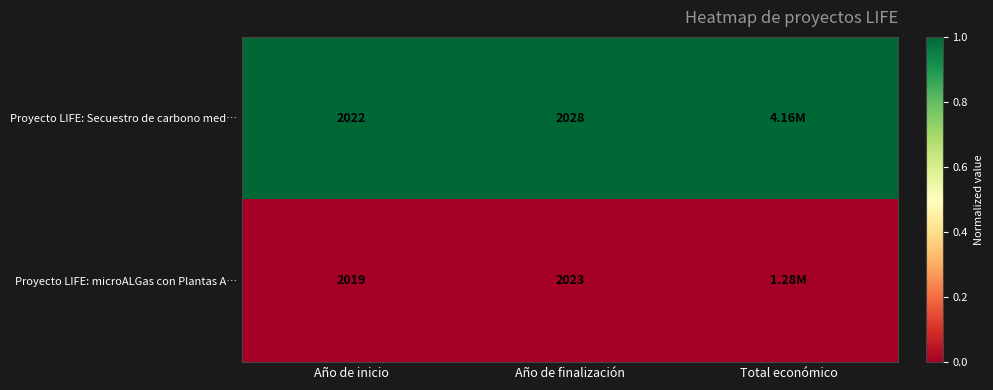

What is the sum of the Proyecto LIFE: microALGas con Plantas A… values at Año de finalización and Año de inicio?

4042